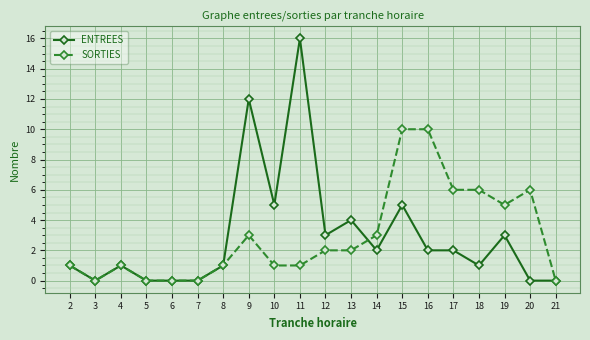

Read the SORTIES value at 16, to the nearest 5.

10